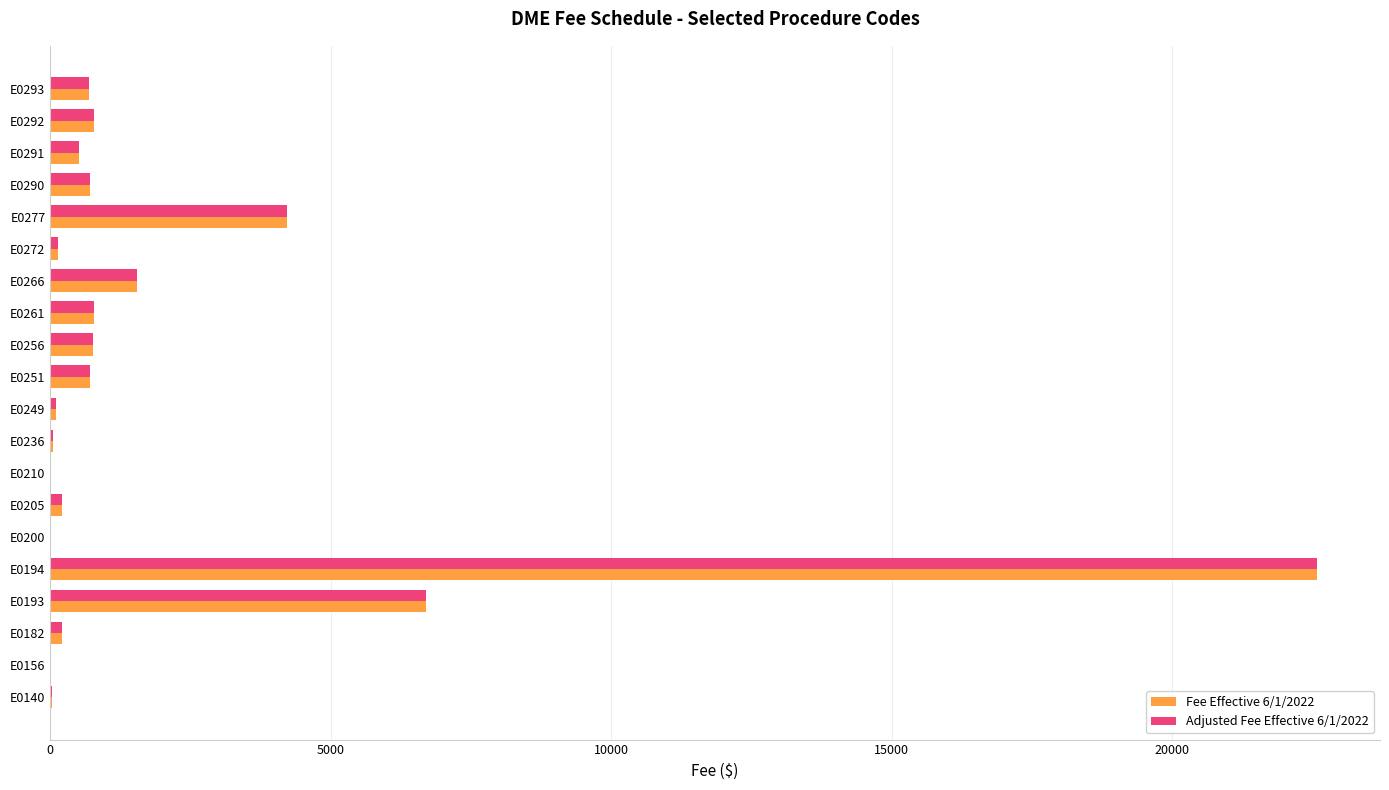

What is the sum of all Adjusted Fee Effective 6/1/2022 values?

40741.7